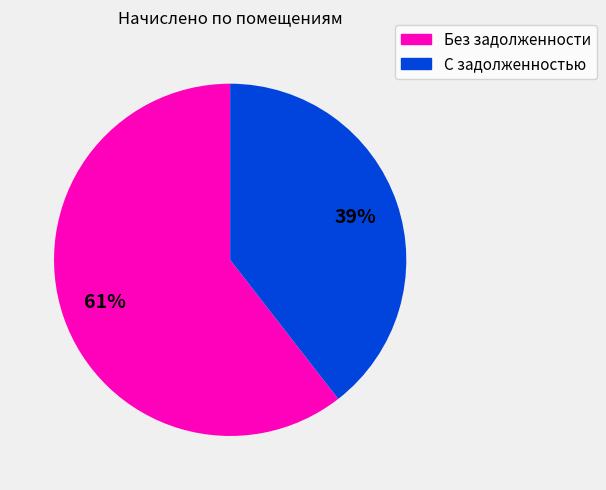

Is there any slice that represents more than half of the pie?

Yes